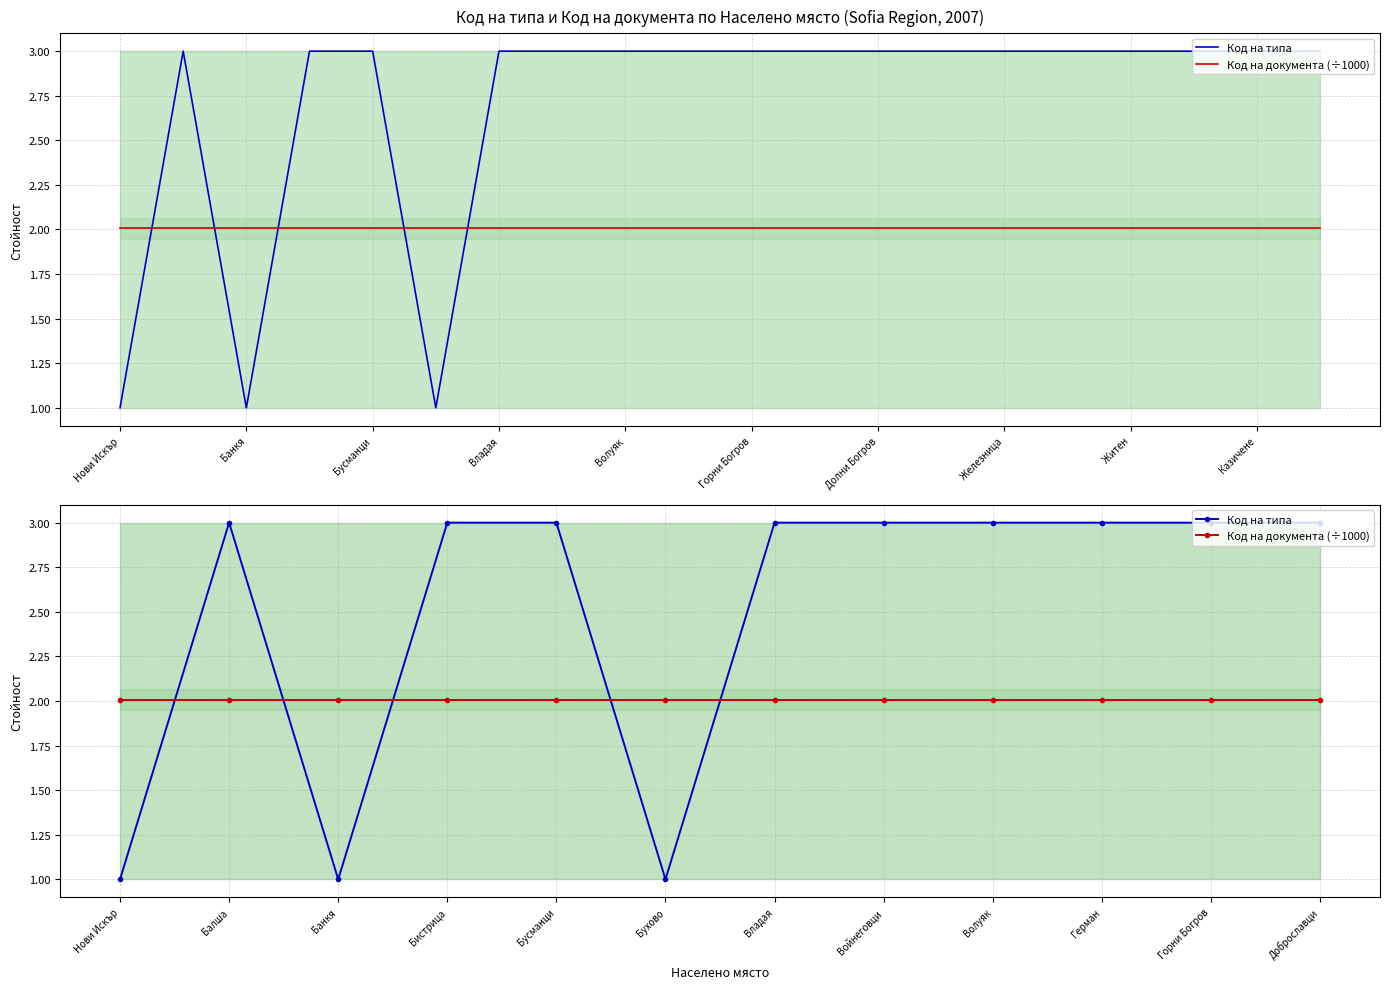

Between Балша and Бухово, which series saw the biggest shift?

Код на типа